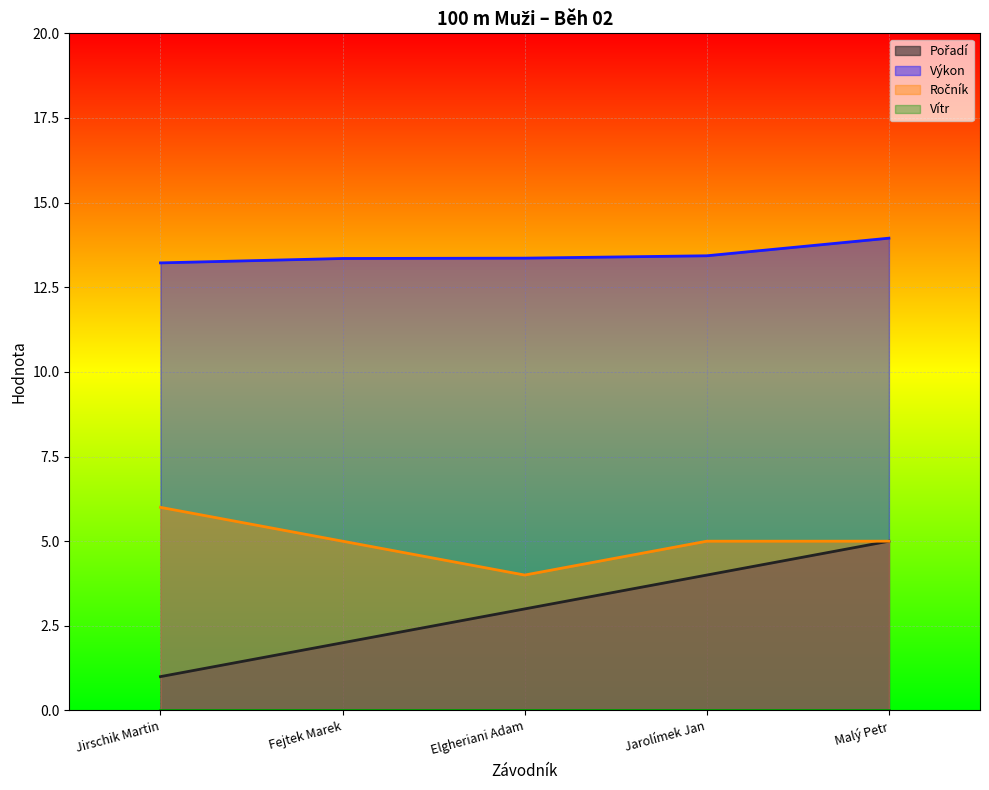

True or false: Ročník and Pořadí intersect in this chart.

False